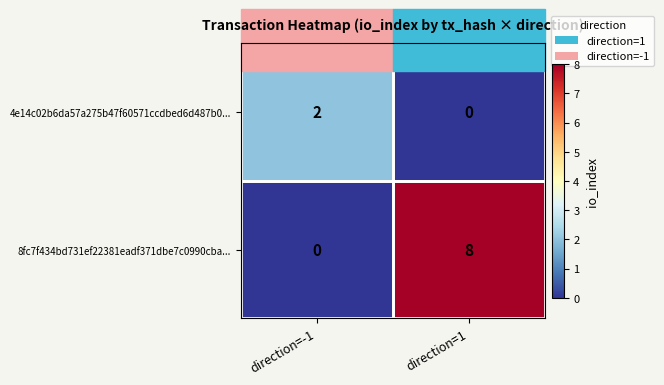

What is the difference between the highest and lowest values at direction=1?

8